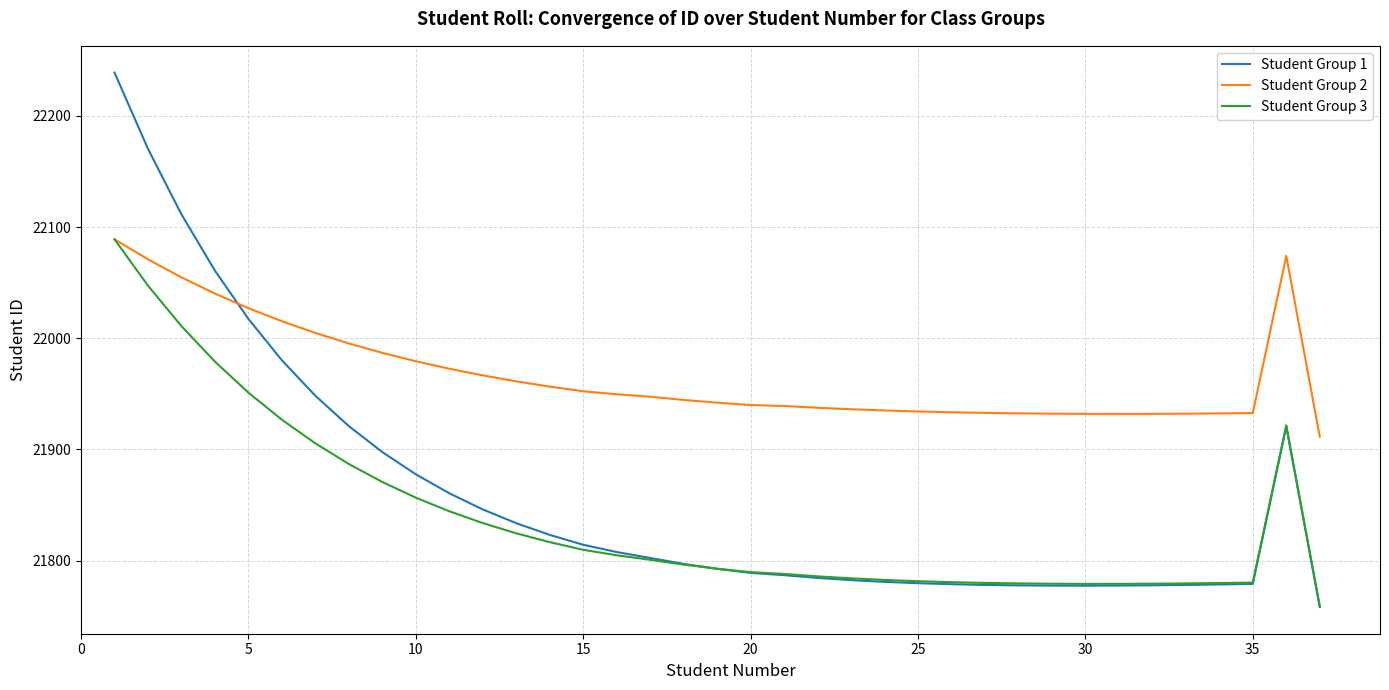

Which series has the largest total across all categories?

Student Group 2